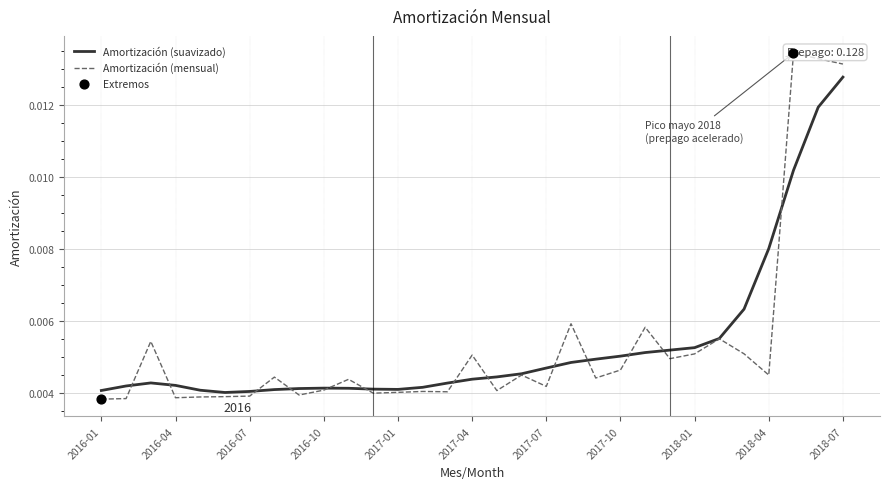

Which has a higher value, 2018-04 or 2016-06?

2018-04